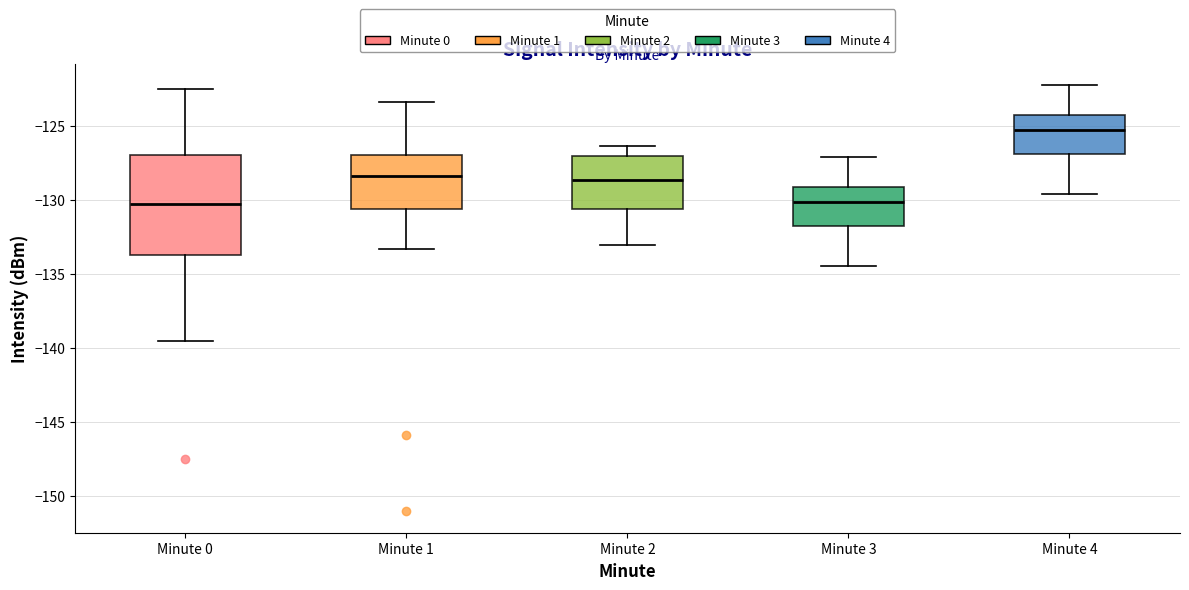

Which box's median line is the highest?

Minute 4